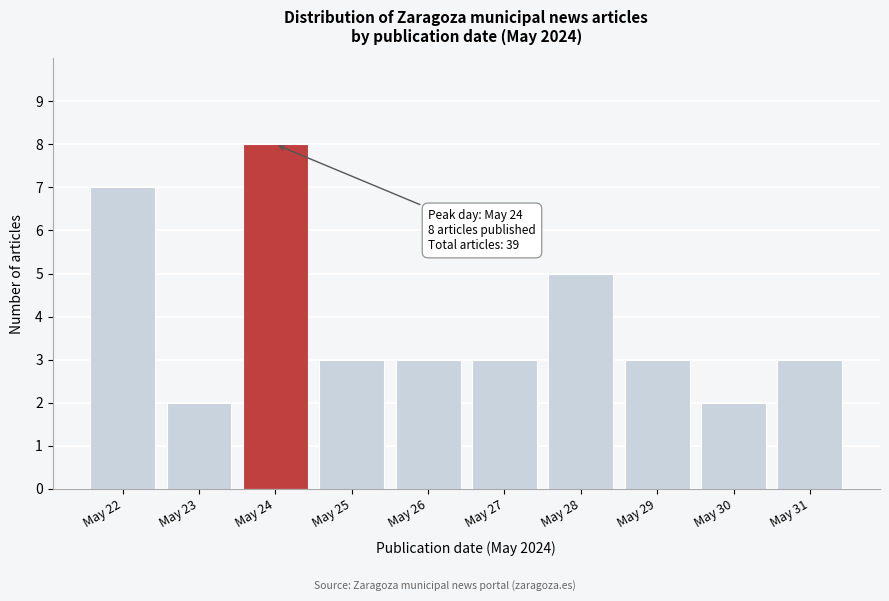

Reading left to right, extract all data points from this chart.

May 22=7	May 23=2	May 24=8	May 25=3	May 26=3	May 27=3	May 28=5	May 29=3	May 30=2	May 31=3